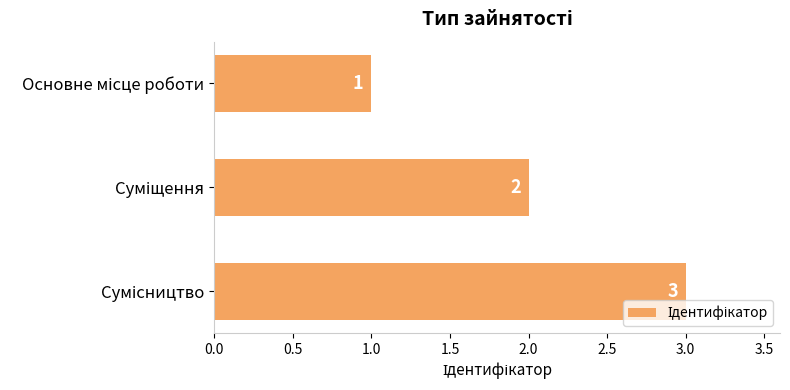

What is the maximum value shown in the chart?

3